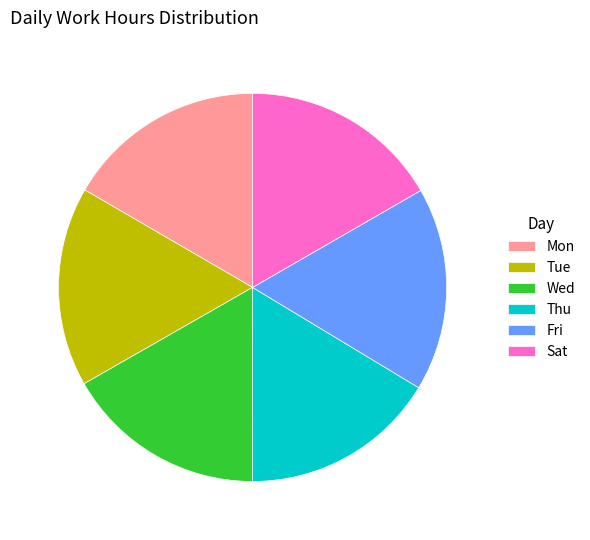

Does Mon represent more than half of the total?

No